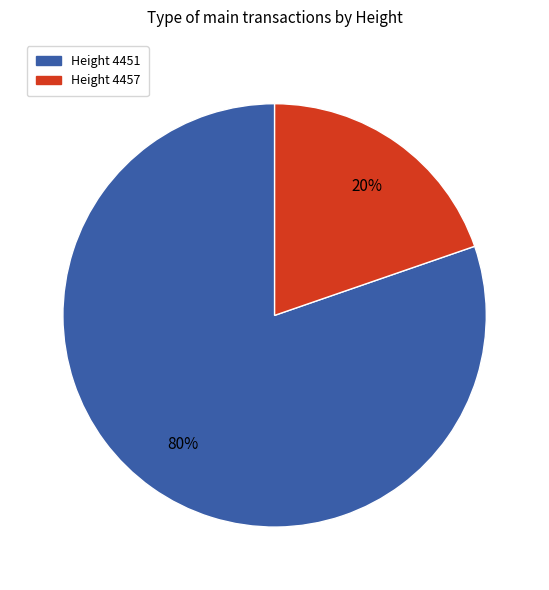

What is the largest slice in the pie chart?

Height 4451